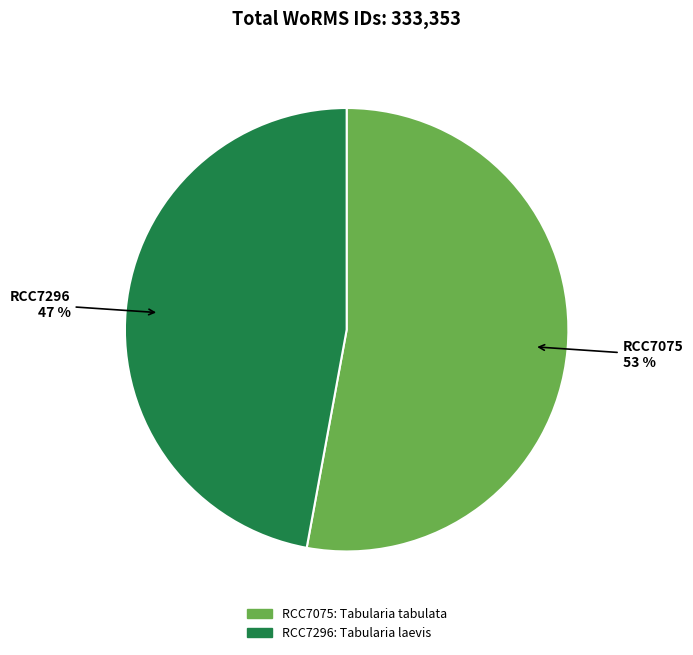

What is the ratio of the value at RCC7296 to the value at RCC7075?

0.9